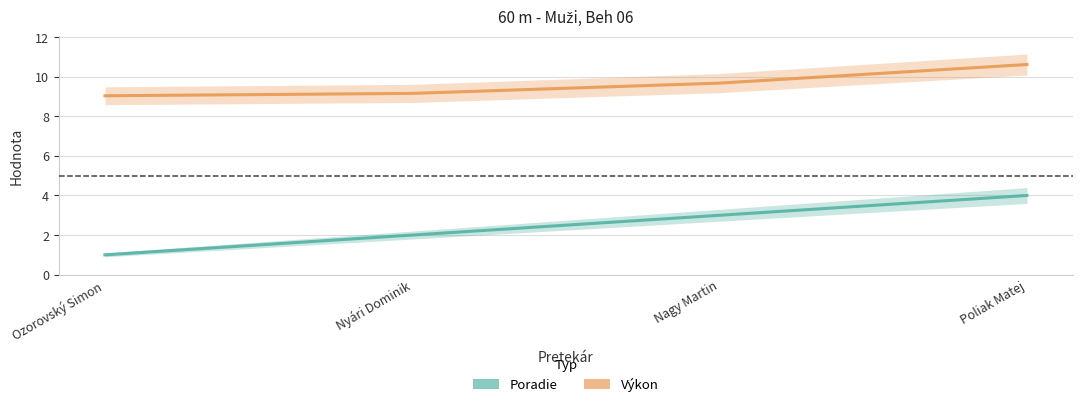

True or false: Poradie has more than 2 points higher than both neighbors.

False